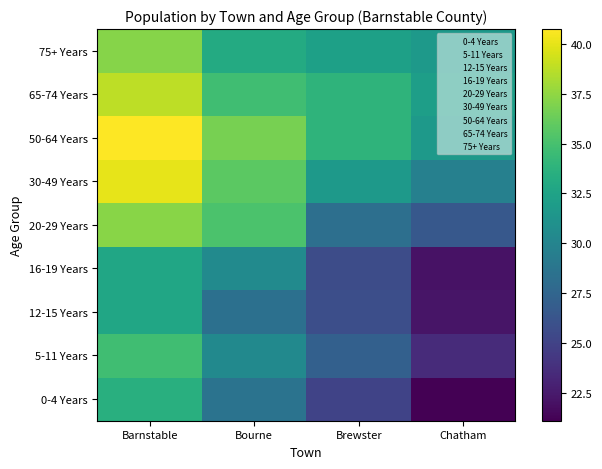

How many series are shown in this chart?

9